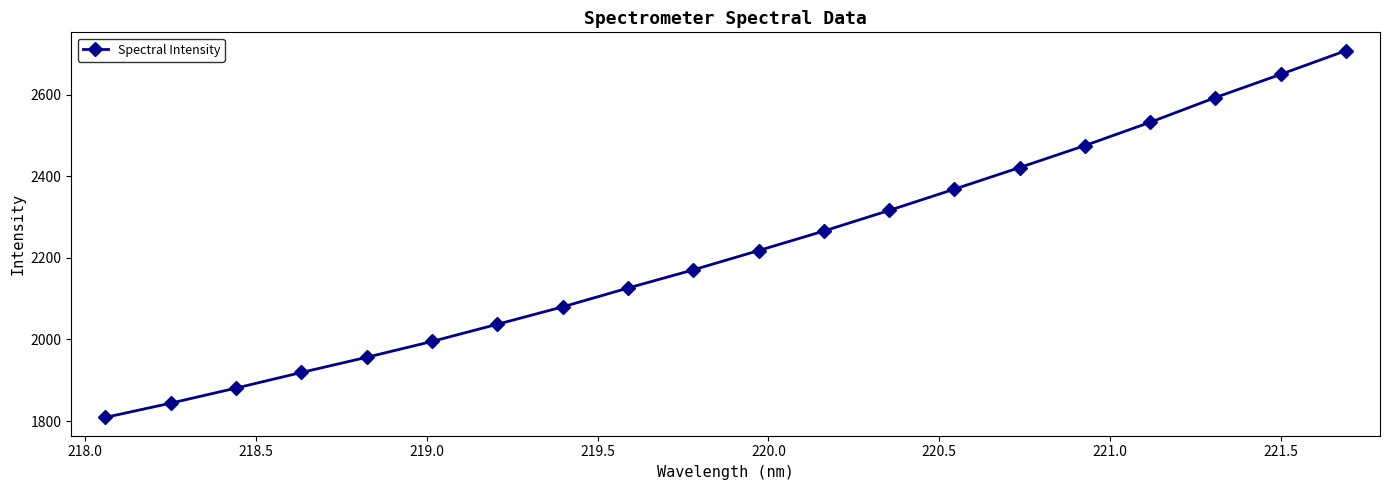

How many values are below 2218?

10